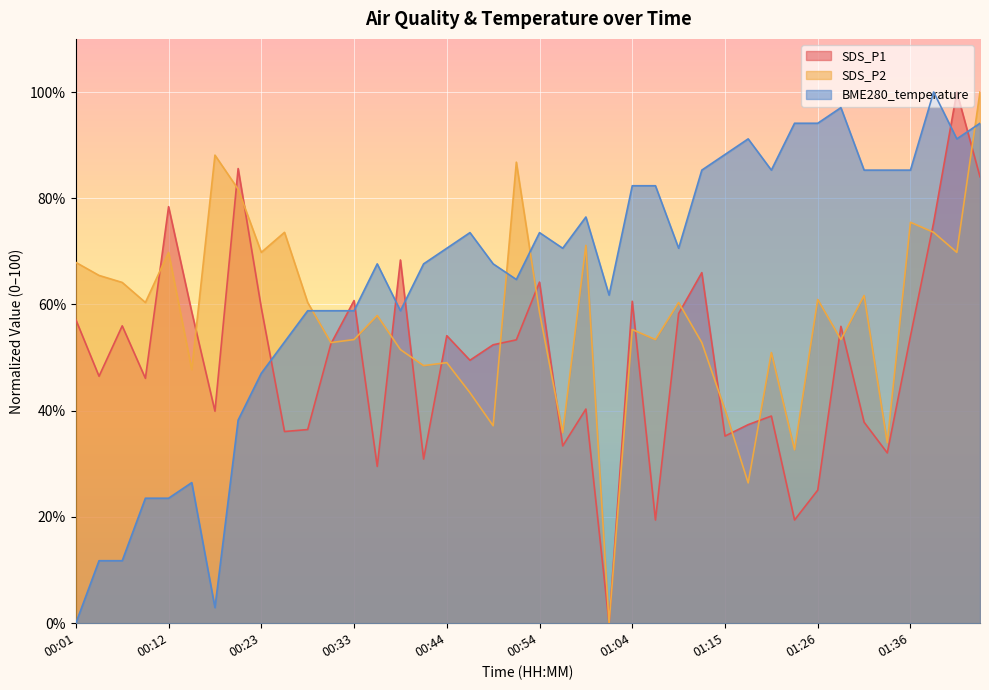

List the labels in order of SDS_P2 value, smallest first.

01:02, 01:17, 01:23, 01:34, 00:57, 00:49, 01:15, 00:46, 00:15, 00:41, 00:44, 01:20, 00:39, 00:31, 01:12, 00:33, 01:07, 01:29, 01:04, 00:36, 00:54, 00:10, 00:28, 01:09, 01:26, 01:31, 00:07, 00:04, 00:01, 00:12, 00:23, 01:41, 00:59, 00:25, 01:39, 01:36, 00:20, 00:52, 00:17, 01:45